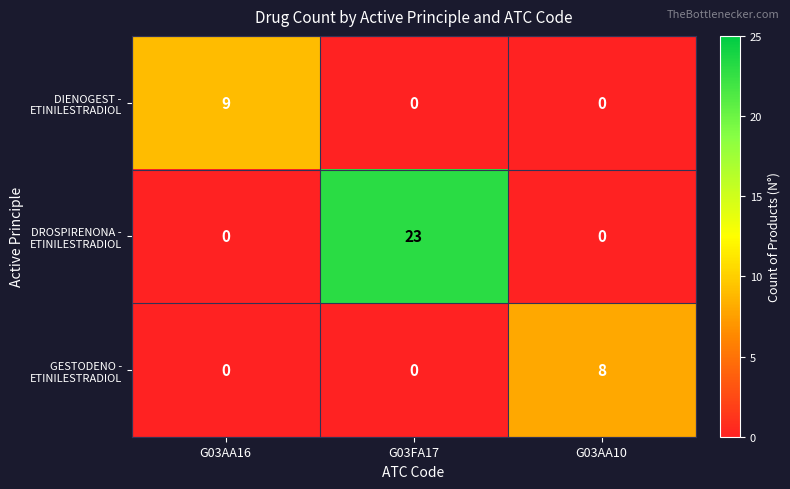

Which category has the highest value in the DIENOGEST - ETINILESTRADIOL series?

G03AA16